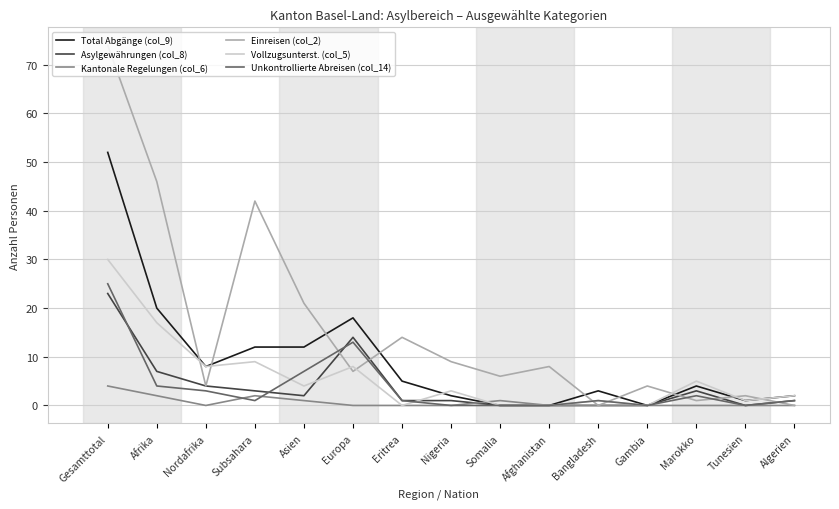

True or false: Asylgewährungen (col_8) has a value of 1 at Eritrea.

True